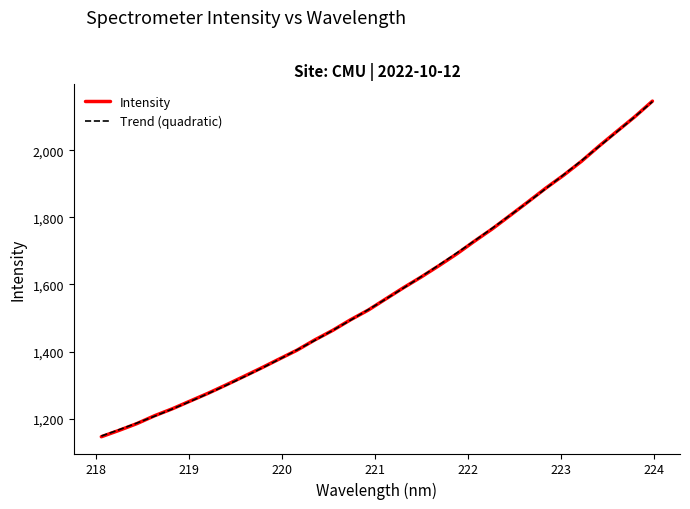

What is the highest value of the Intensity series?

2146.4